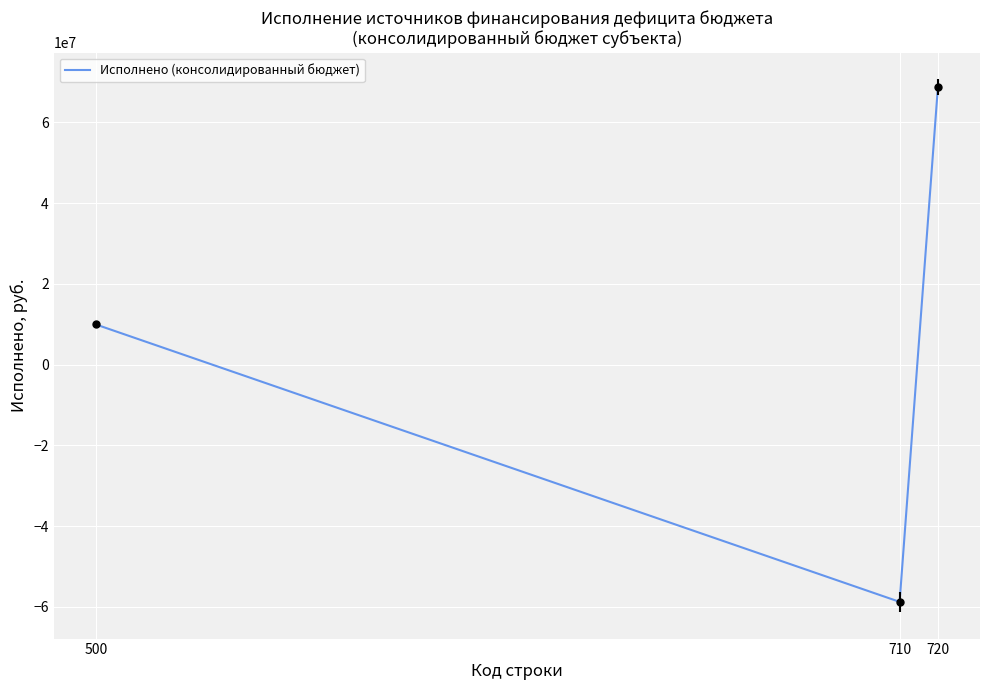

Rank the categories by value from highest to lowest.

720, 500, 710